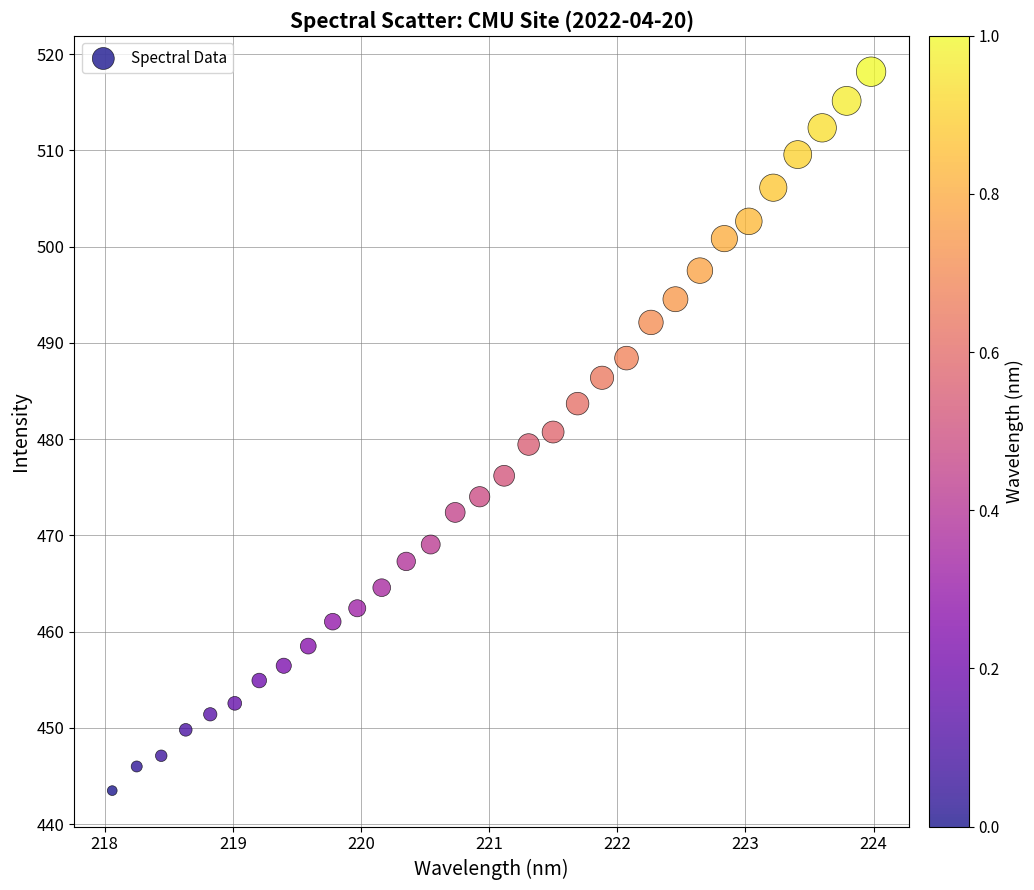

What is the range of X values (max minus min)?

5.9